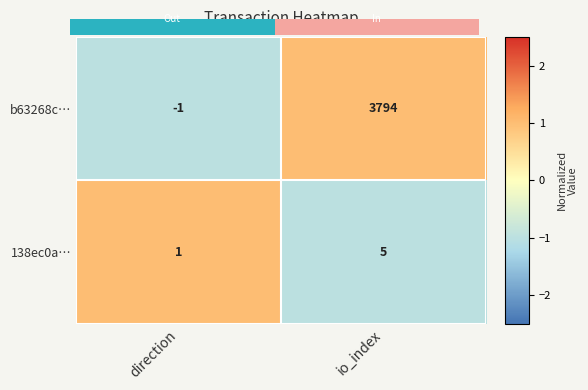

Where is 138ec0a… nearest to the value 3?

direction